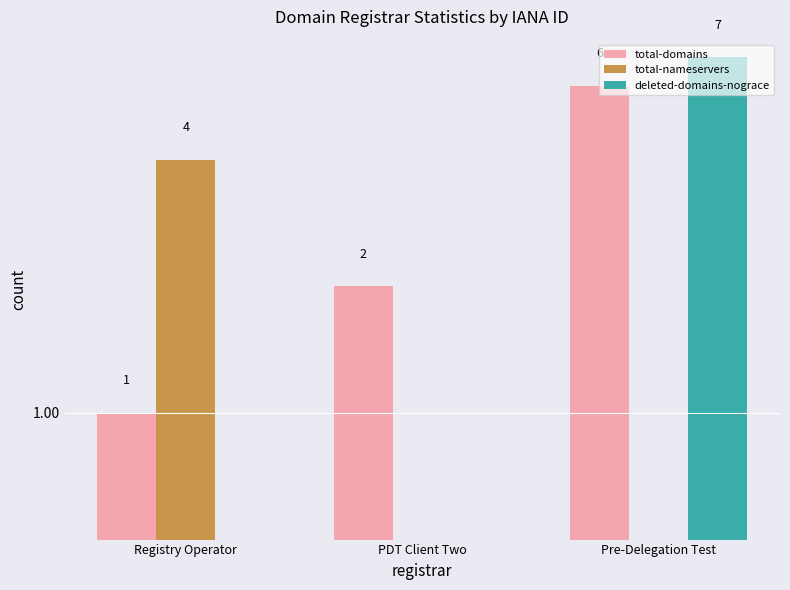

List the series in order of their overall mean, lowest first.

total-nameservers, deleted-domains-nograce, total-domains